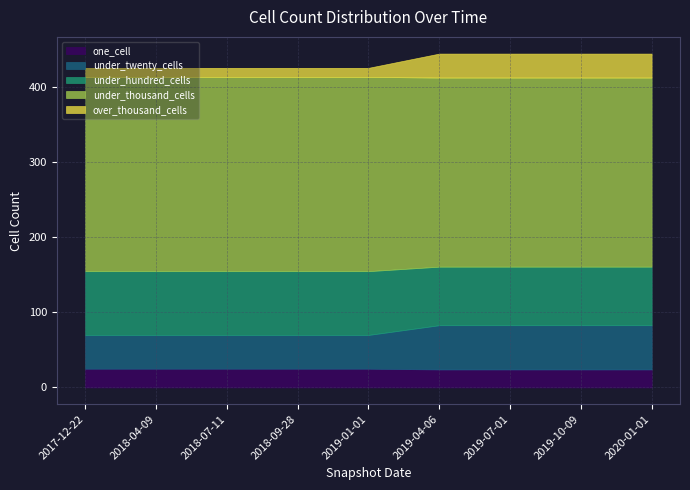

True or false: over_thousand_cells has more than 1 points higher than both neighbors.

False